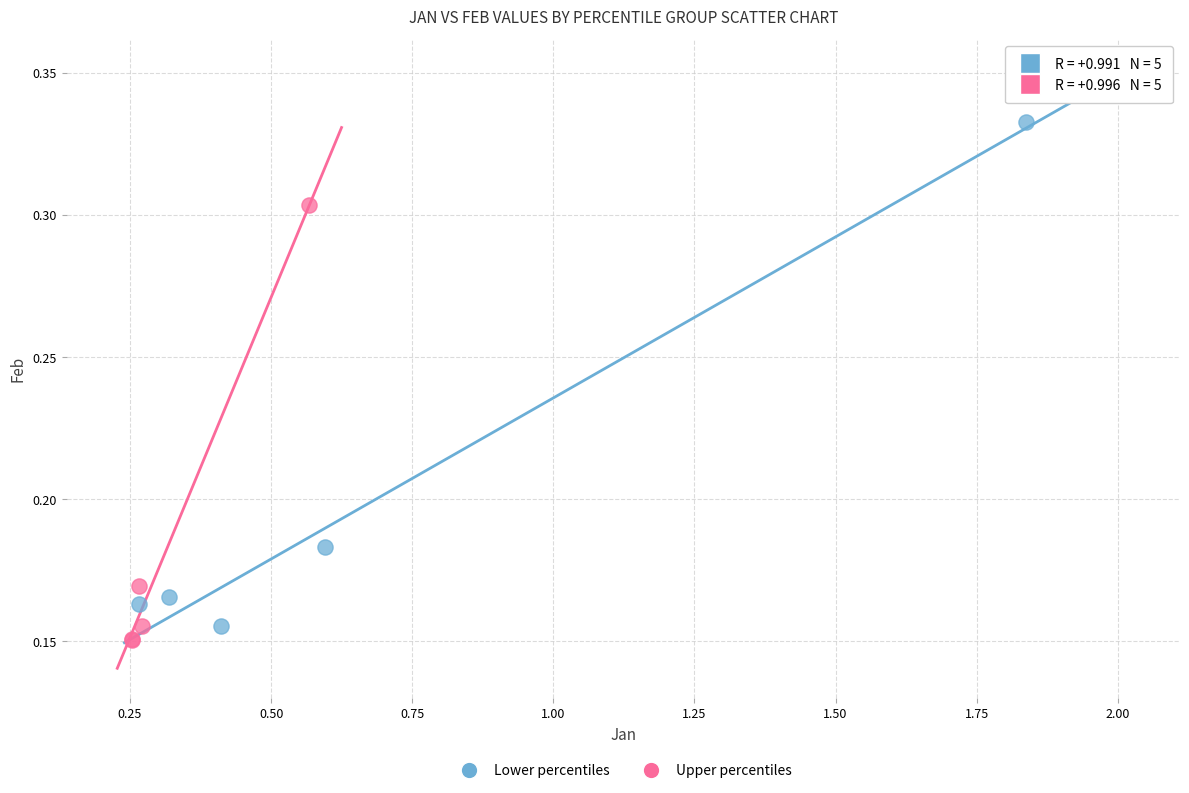

Which series reaches the minimum Y coordinate?

Upper percentiles